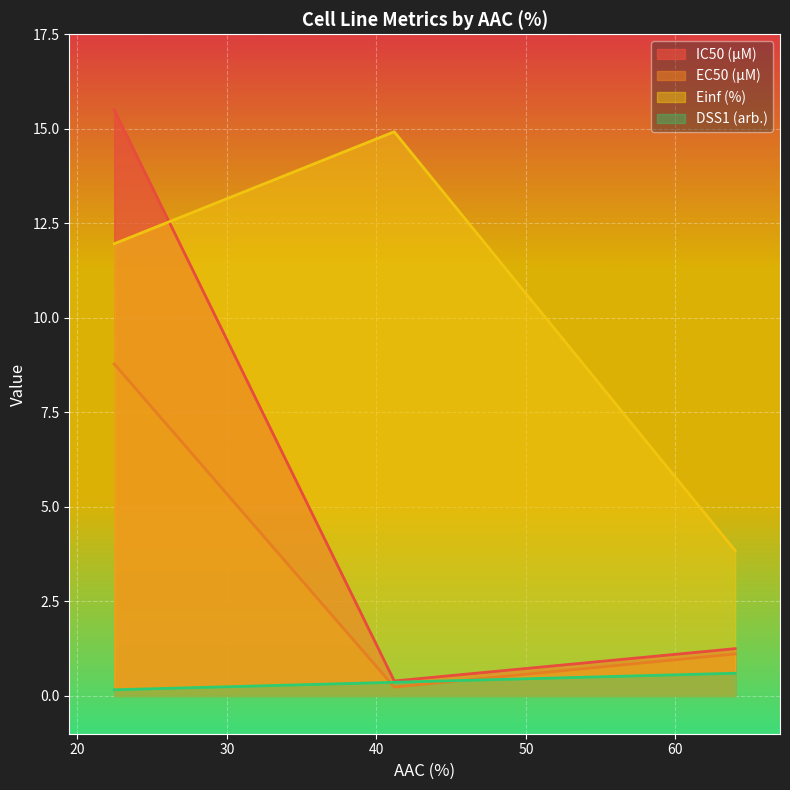

What is the difference between the DSS1 (arb.) values at 41.189 and 63.992?

0.2